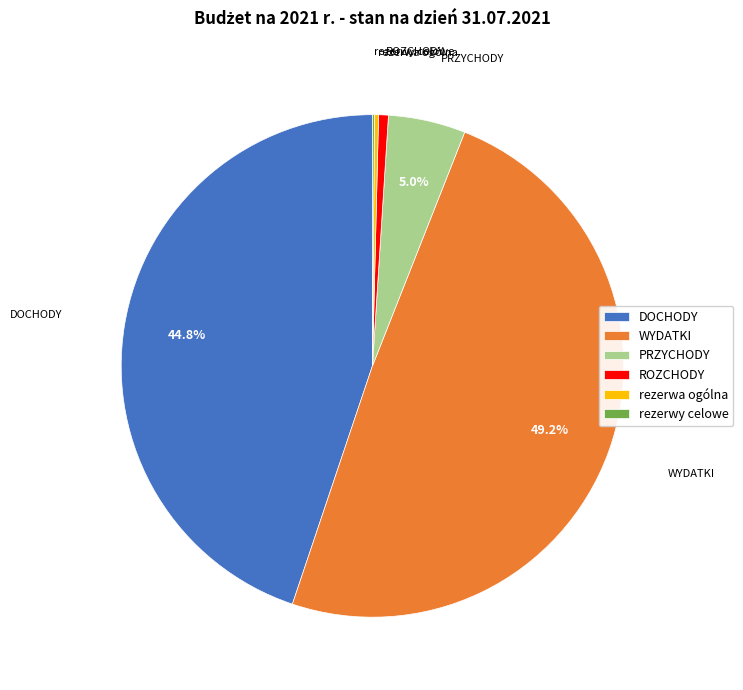

How much of the chart is everything except DOCHODY?

55.2%